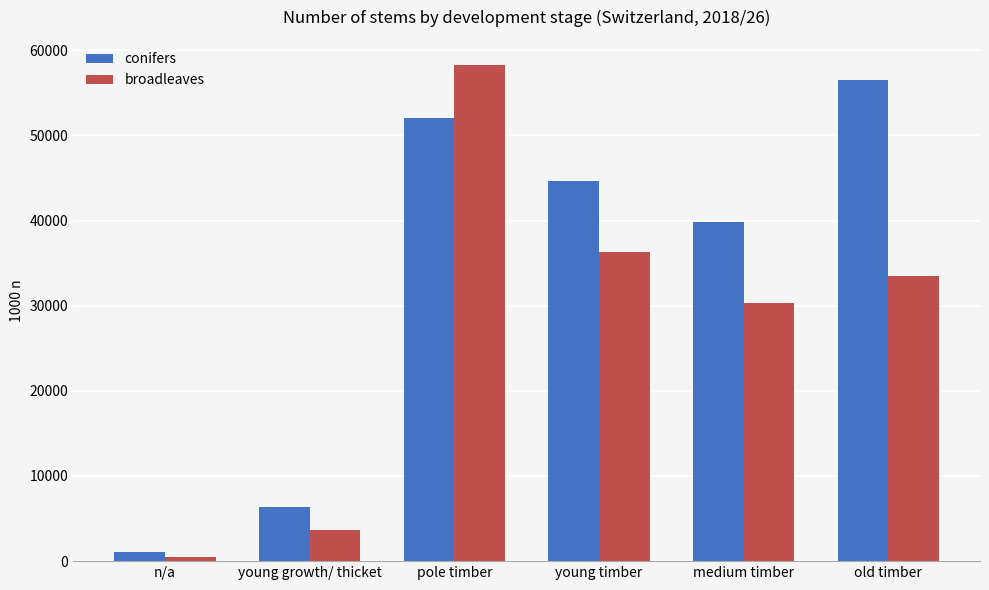

What are all the series names shown in the legend?

conifers, broadleaves